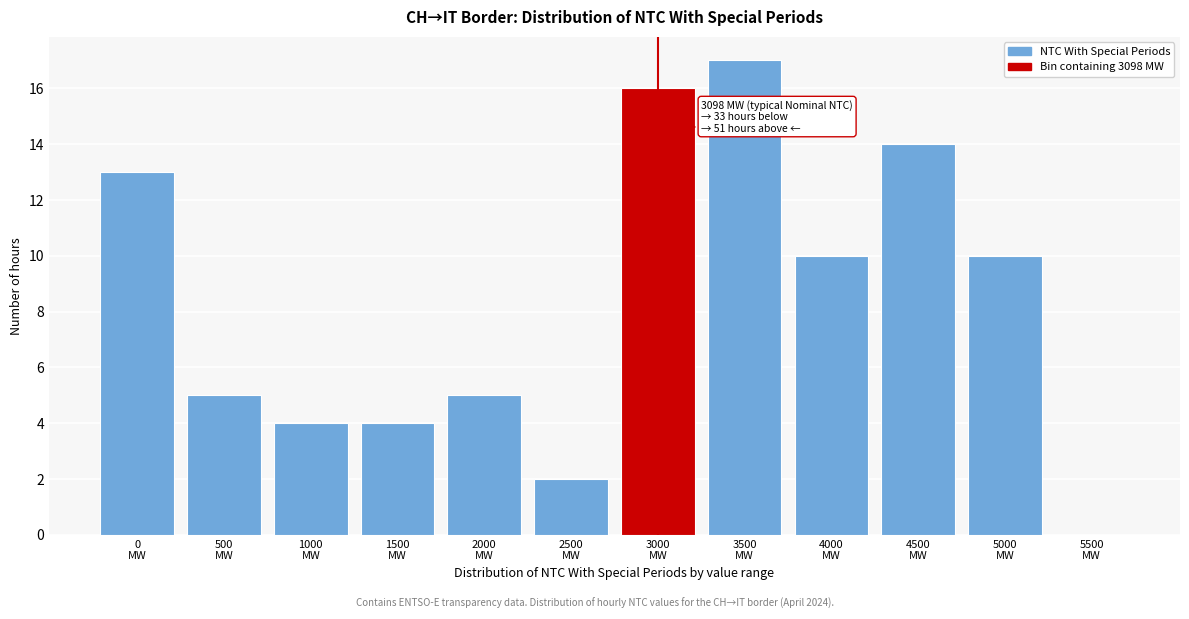

What is the sum of all values?

100